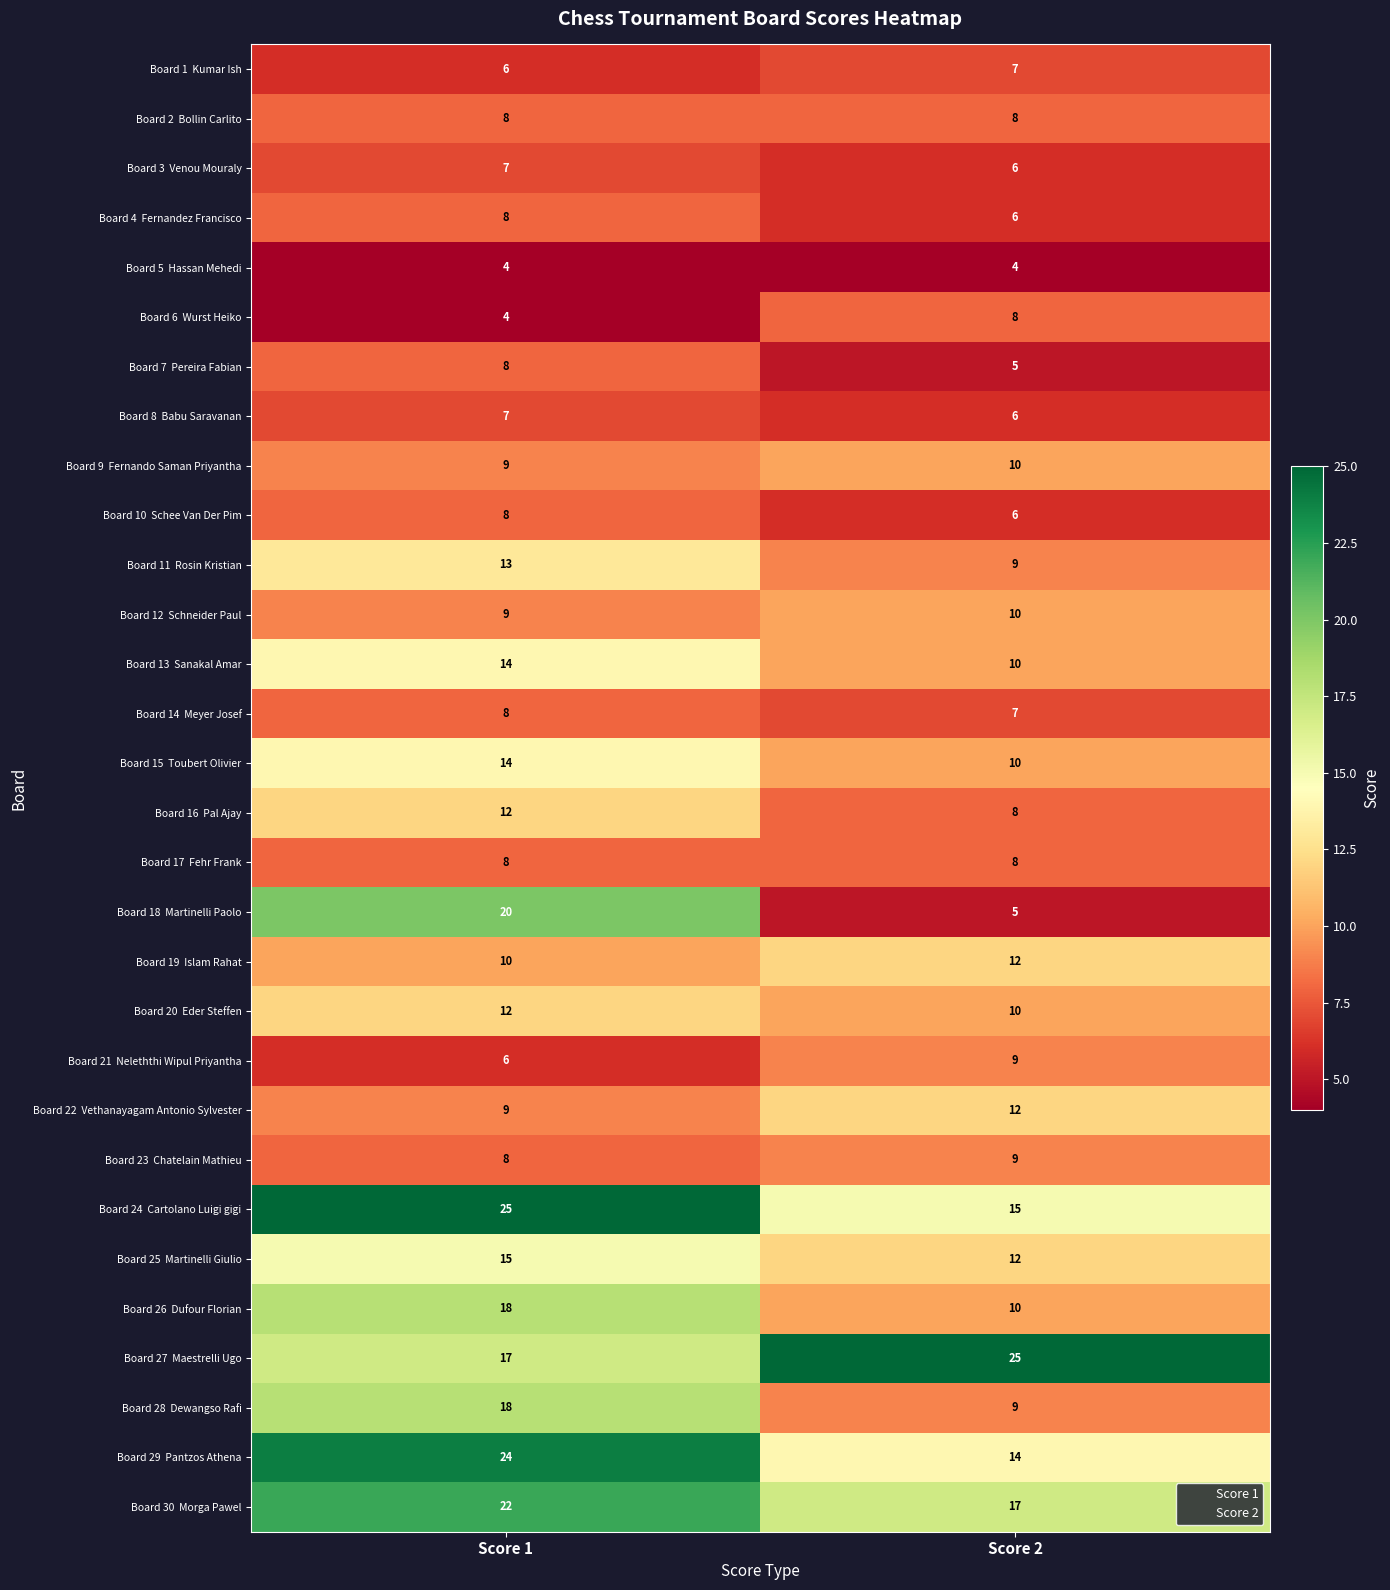

What is the greatest value displayed?

25